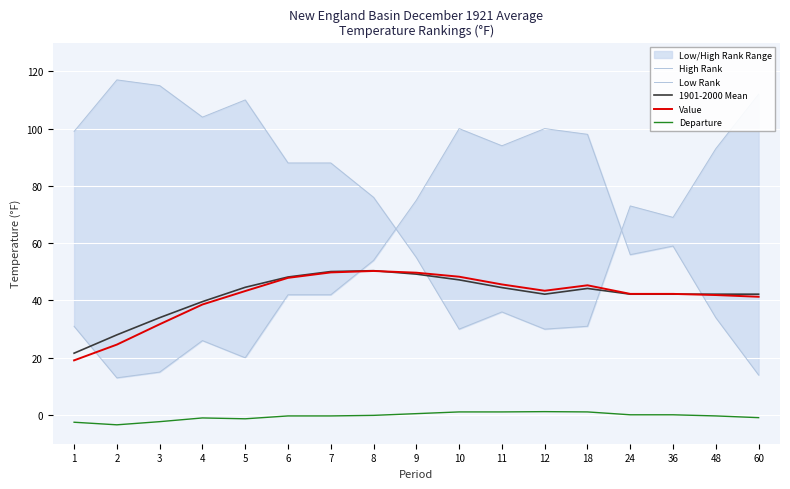

At which label is Low Rank closest to 56?

24